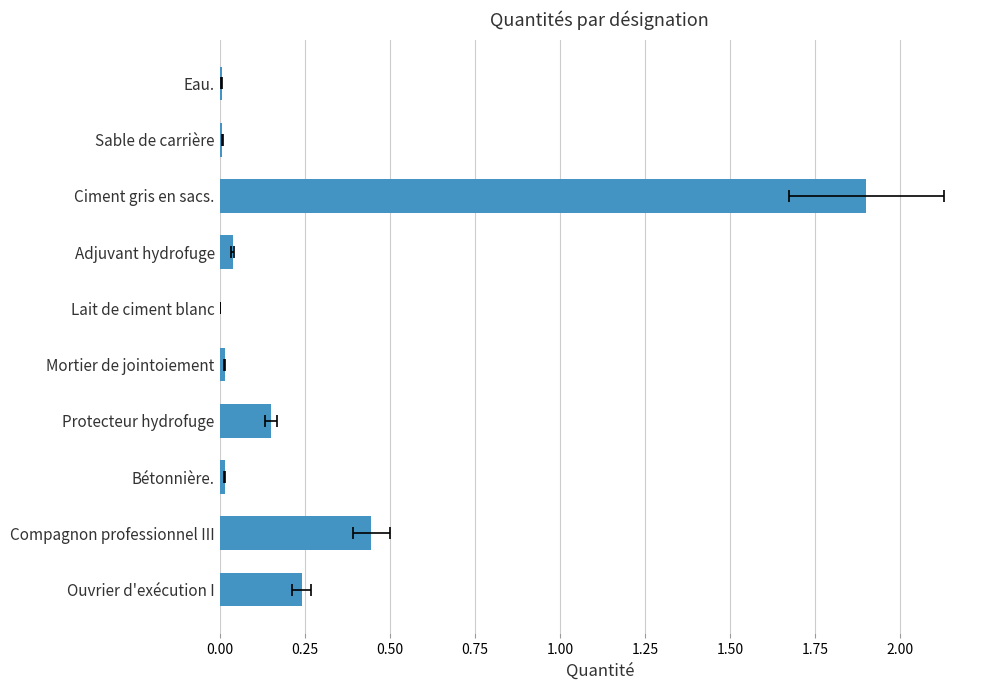

Between Lait de ciment blanc and Protecteur hydrofuge, which is larger?

Protecteur hydrofuge